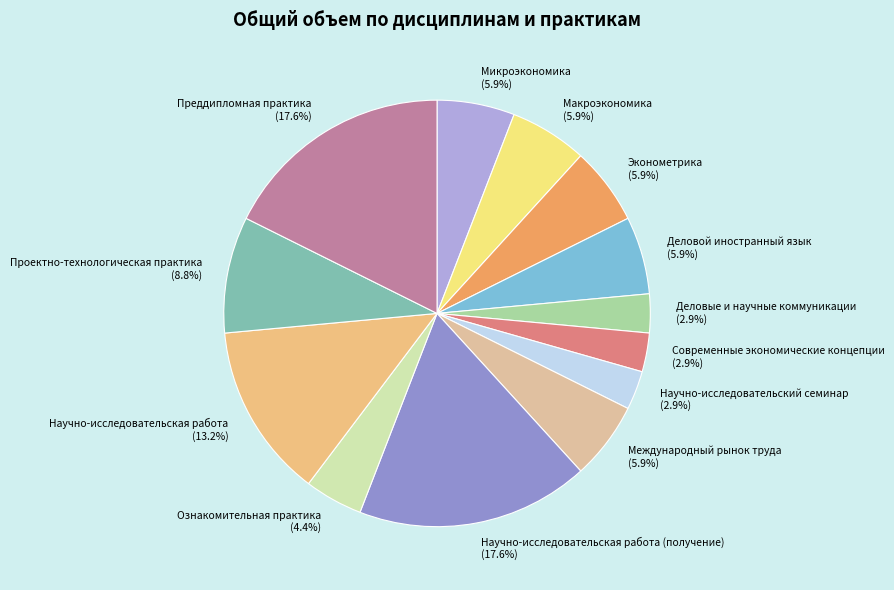

To the nearest percent, what percentage of the pie is Эконометрика?

6%